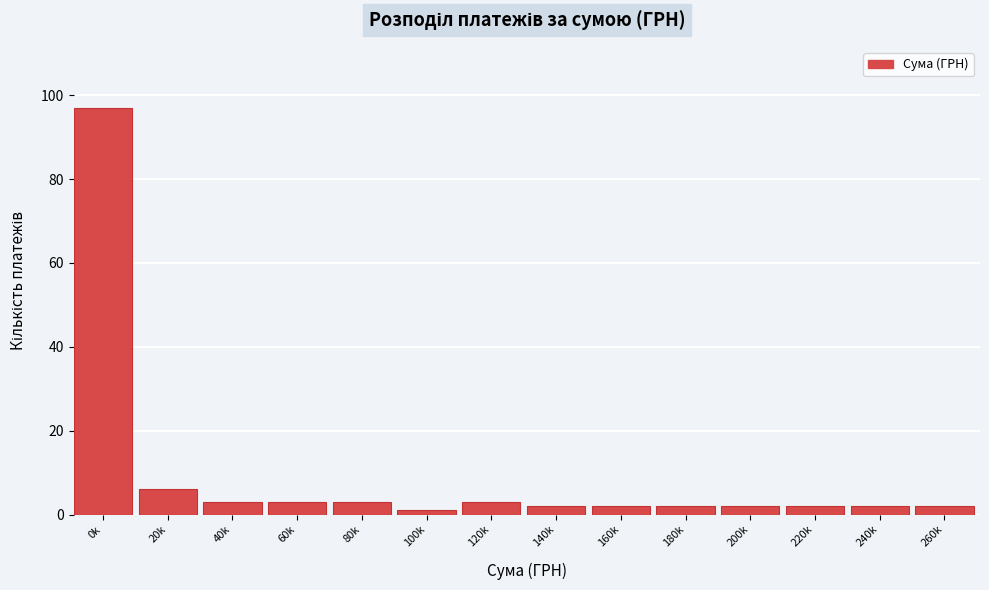

Reading left to right, extract all data points from this chart.

97	6	3	3	3	1	3	2	2	2	2	2	2	2